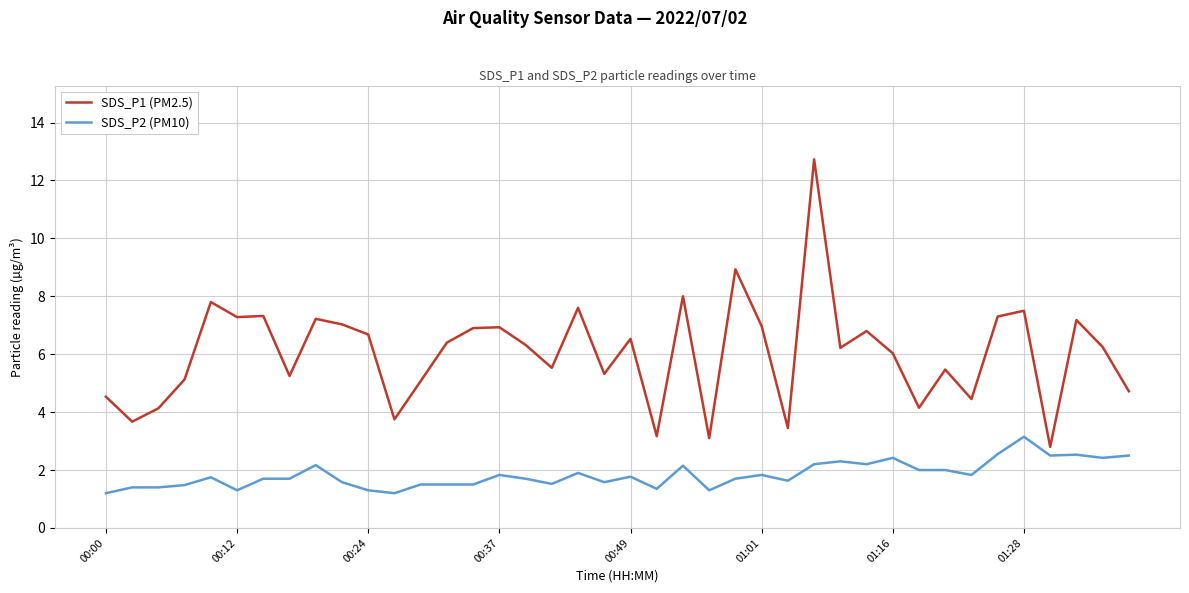

What is the minimum value for SDS_P2 (PM10)?

1.2